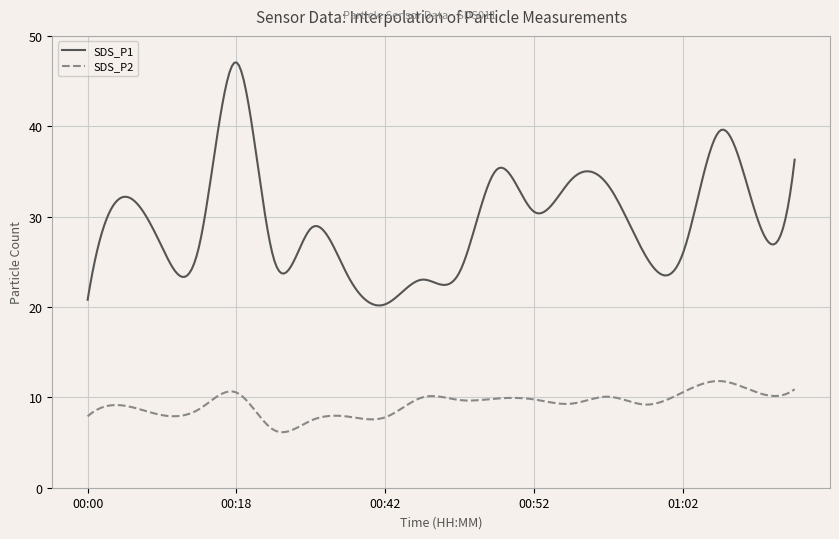

What is the highest value of the SDS_P1 series?

47.1